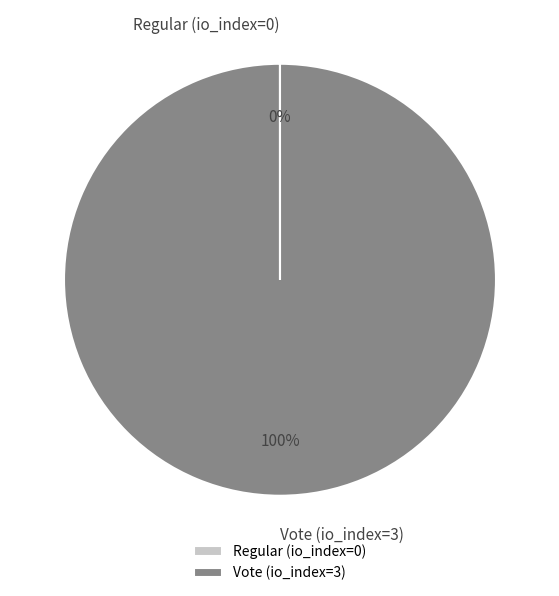

To the nearest percent, what is the difference between the largest and smallest slice percentages?

100%